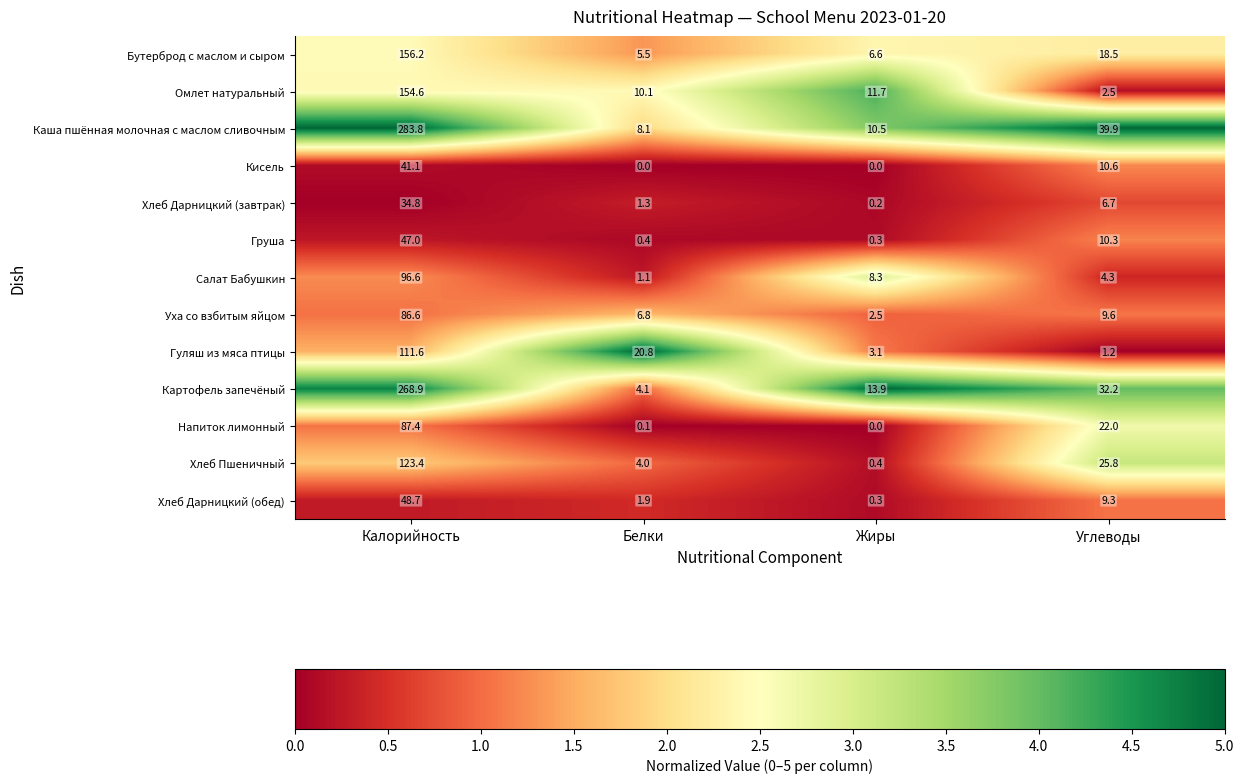

What is the sum of the Омлет натуральный values at Жиры and Углеводы?

14.2